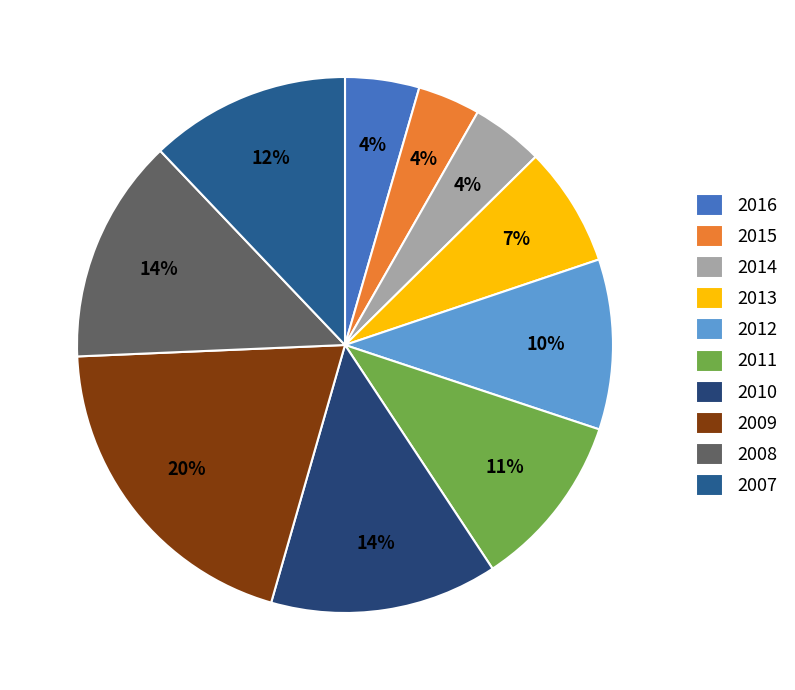

Count the number of slices in the pie.

10